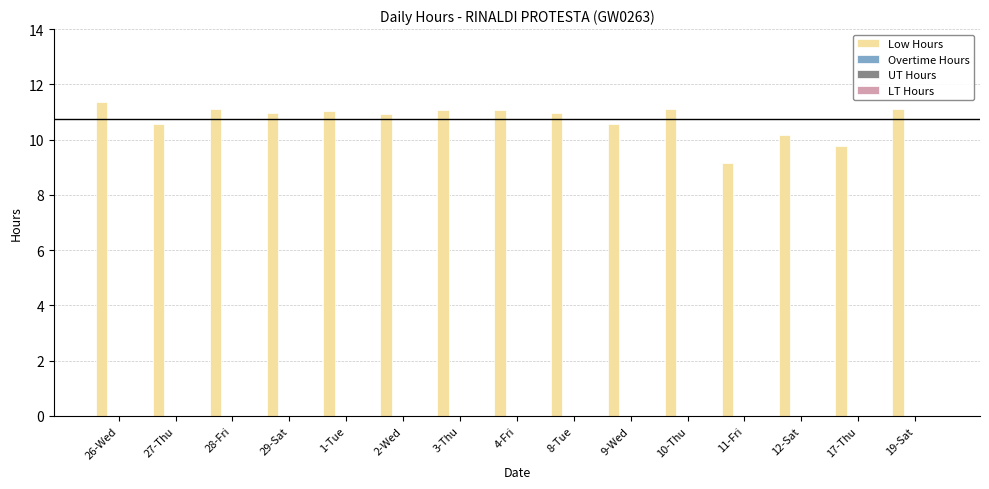

What is the smallest value displayed?

9.1